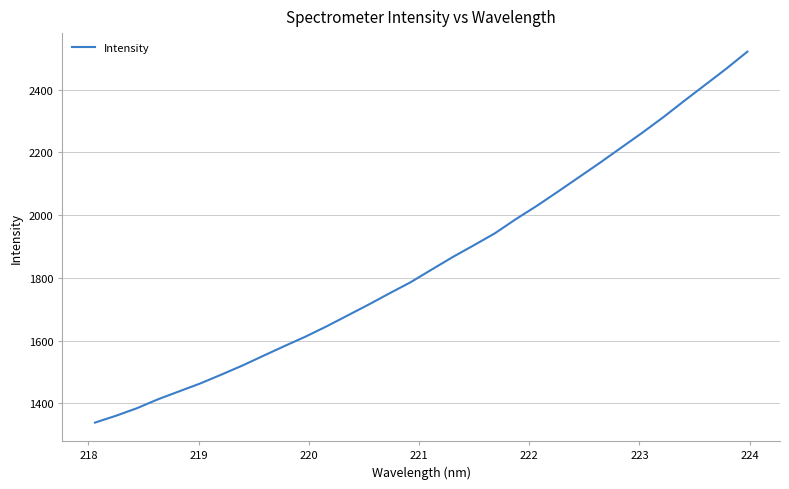

What is the greatest value displayed?

2521.6